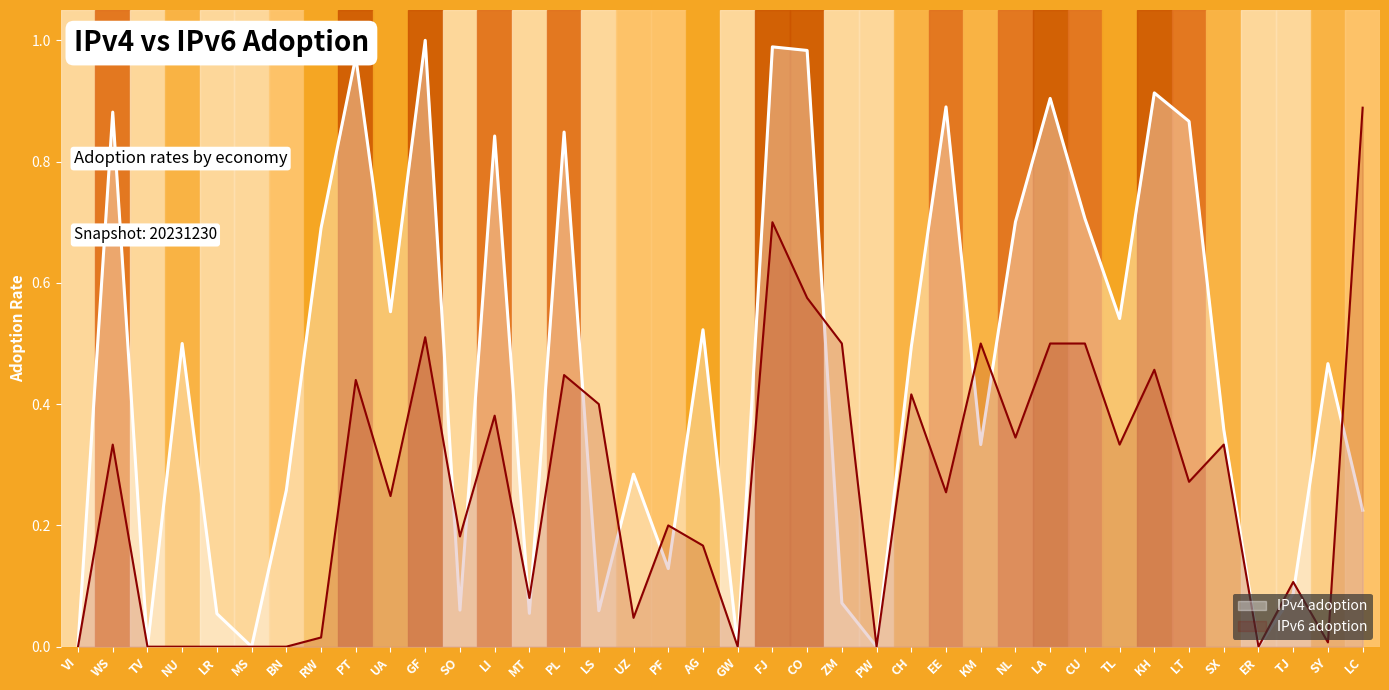

Reading left to right, transcribe all the data shown in this chart.

IPv4 adoption: VI=0.0	WS=0.9	TV=0.0	NU=0.5	LR=0.1	MS=0.0	BN=0.3	RW=0.7	PT=1.0	UA=0.6	GF=1.0	SO=0.1	LI=0.8	MT=0.1	PL=0.8	LS=0.1	UZ=0.3	PF=0.1	AG=0.5	GW=0.0	FJ=1.0	CO=1.0	ZM=0.1	PW=0.0	CH=0.5	EE=0.9	KM=0.3	NL=0.7	LA=0.9	CU=0.7	TL=0.5	KH=0.9	LT=0.9	SX=0.4	ER=0.0	TJ=0.1	SY=0.5	LC=0.2
IPv6 adoption: VI=0.0	WS=0.3	TV=0.0	NU=0.0	LR=0.0	MS=0.0	BN=0.0	RW=0.0	PT=0.4	UA=0.2	GF=0.5	SO=0.2	LI=0.4	MT=0.1	PL=0.4	LS=0.4	UZ=0.0	PF=0.2	AG=0.2	GW=0.0	FJ=0.7	CO=0.6	ZM=0.5	PW=0.0	CH=0.4	EE=0.3	KM=0.5	NL=0.3	LA=0.5	CU=0.5	TL=0.3	KH=0.5	LT=0.3	SX=0.3	ER=0.0	TJ=0.1	SY=0.0	LC=0.9